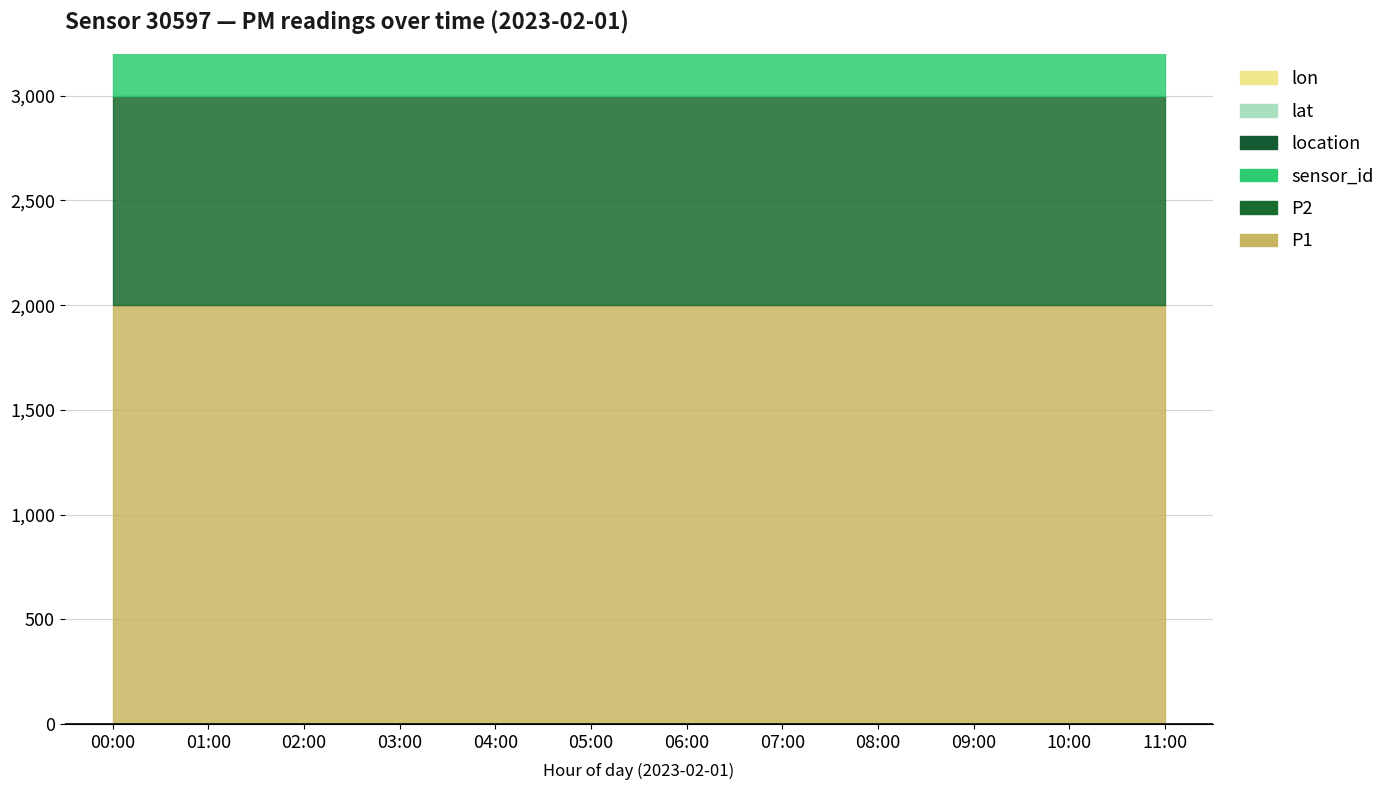

The value of P1 at 06:00 is 3406.6. True or false?

False